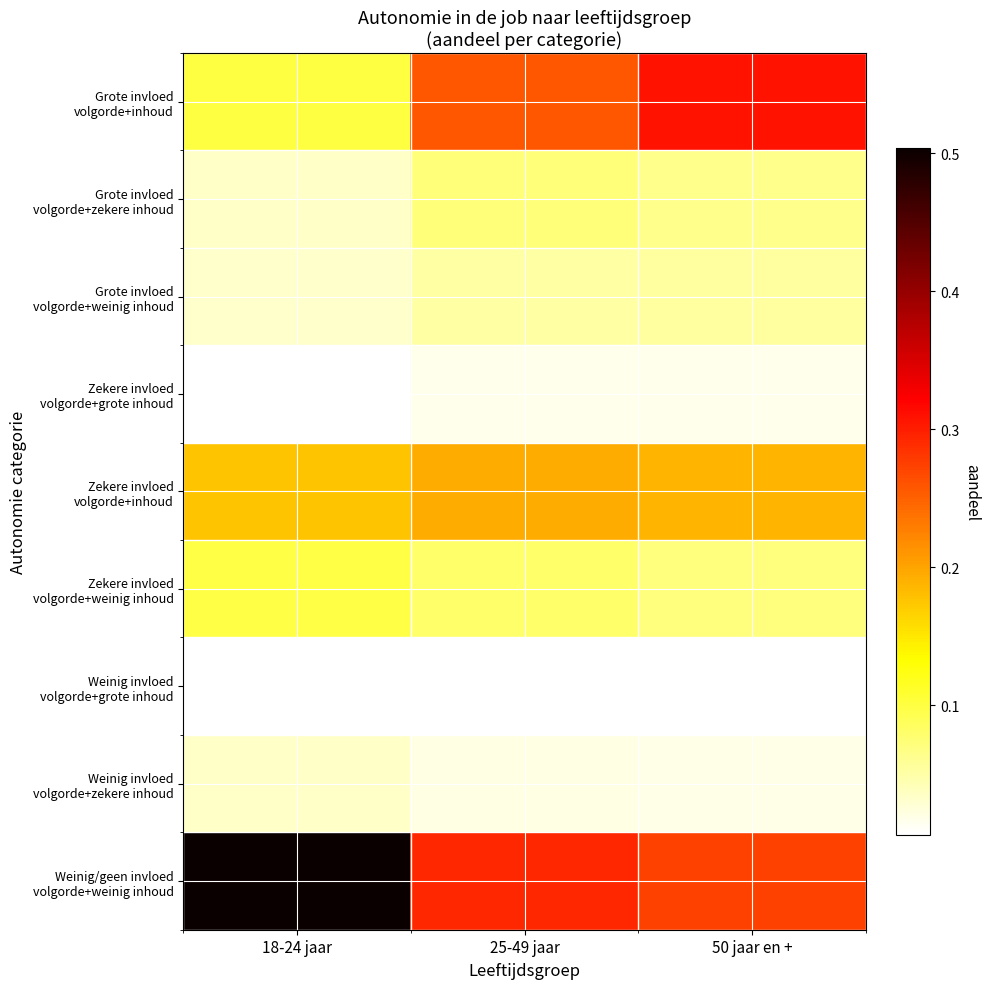

At 18-24 jaar, list the series in order from largest to smallest.

Weinig/geen invloed volgorde+weinig inhoud, Zekere invloed volgorde+inhoud, Grote invloed volgorde+inhoud, Zekere invloed volgorde+weinig inhoud, Grote invloed volgorde+zekere inhoud, Weinig invloed volgorde+zekere inhoud, Grote invloed volgorde+weinig inhoud, Zekere invloed volgorde+grote inhoud, Weinig invloed volgorde+grote inhoud